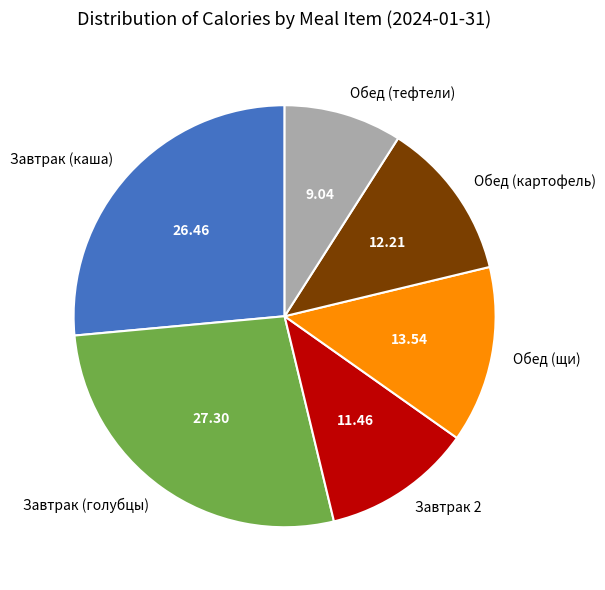

How many slices are in this pie chart?

6